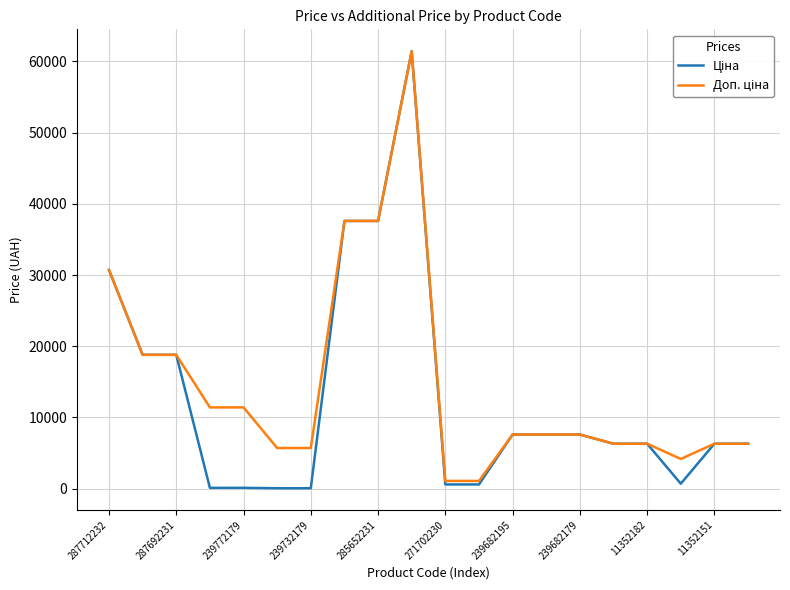

What is the greatest value displayed?

61434.3